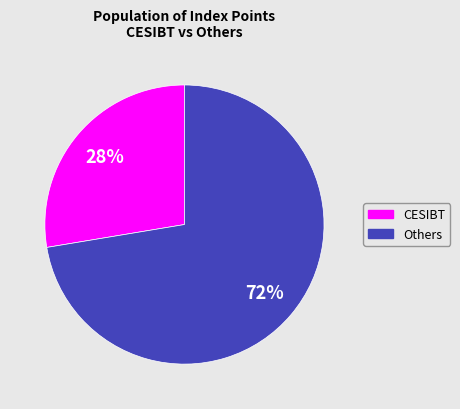

Between CESIBT and Others, which is larger?

Others